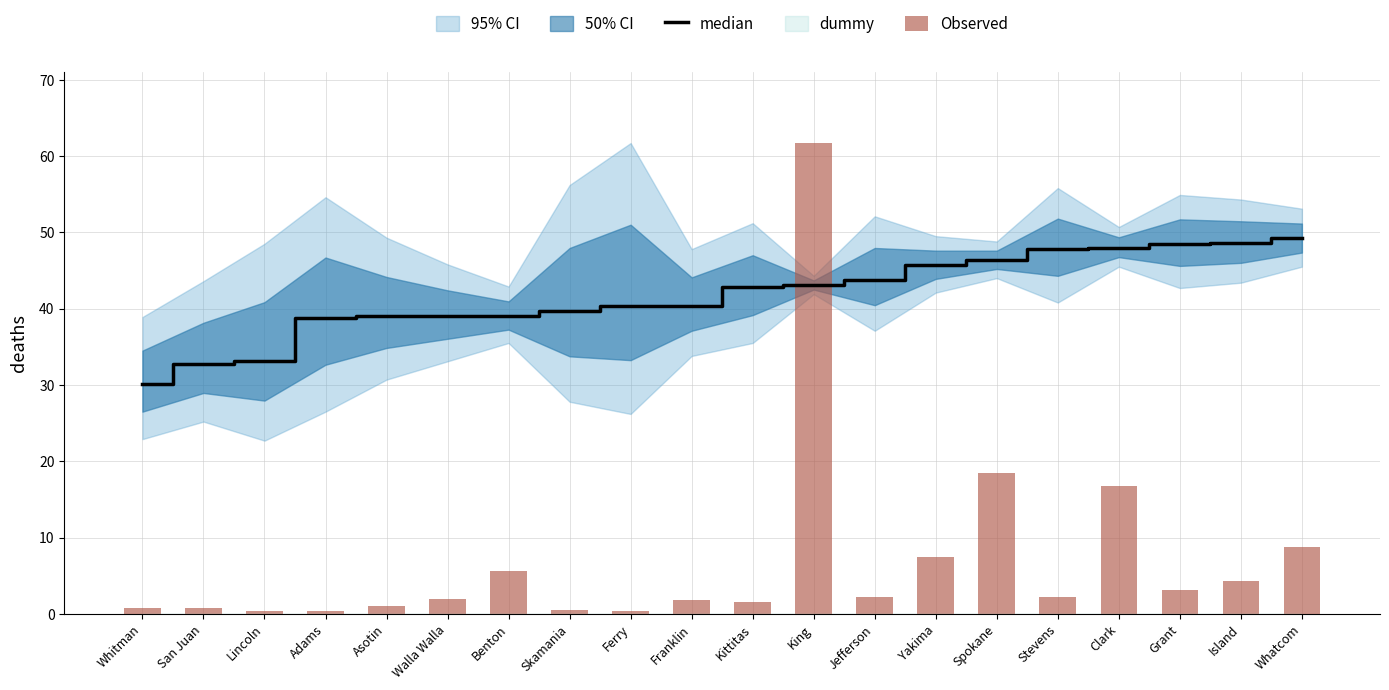

Which series has the widest spread of values?

Observed